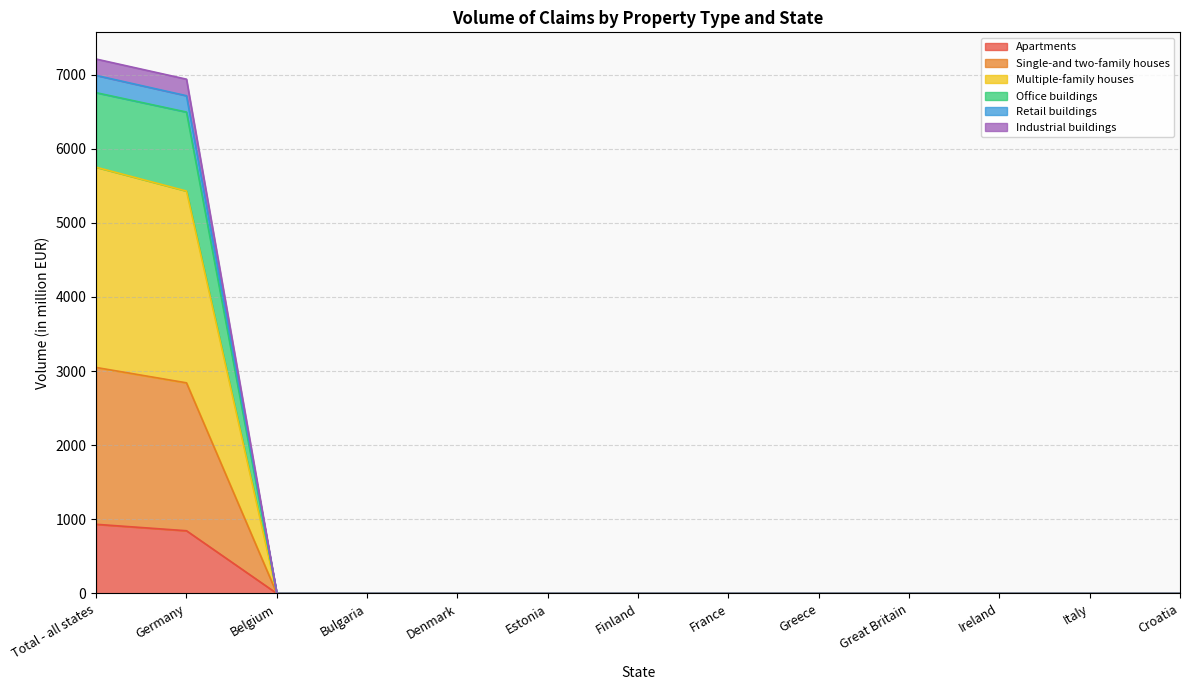

The Apartments series shows 355.4 at Greece. True or false?

False